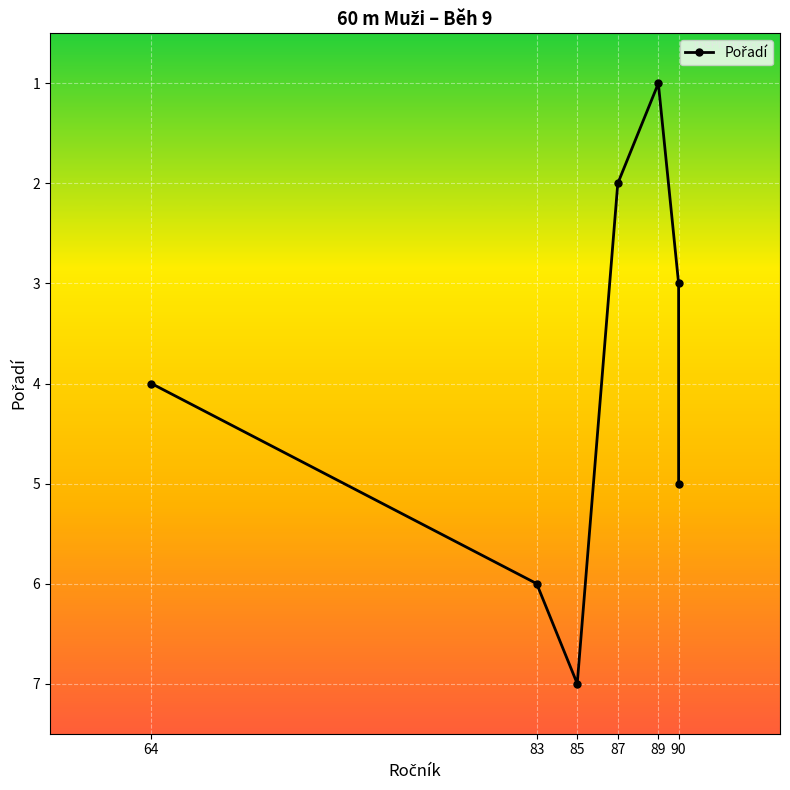

At which label is the value closest to 4?

64